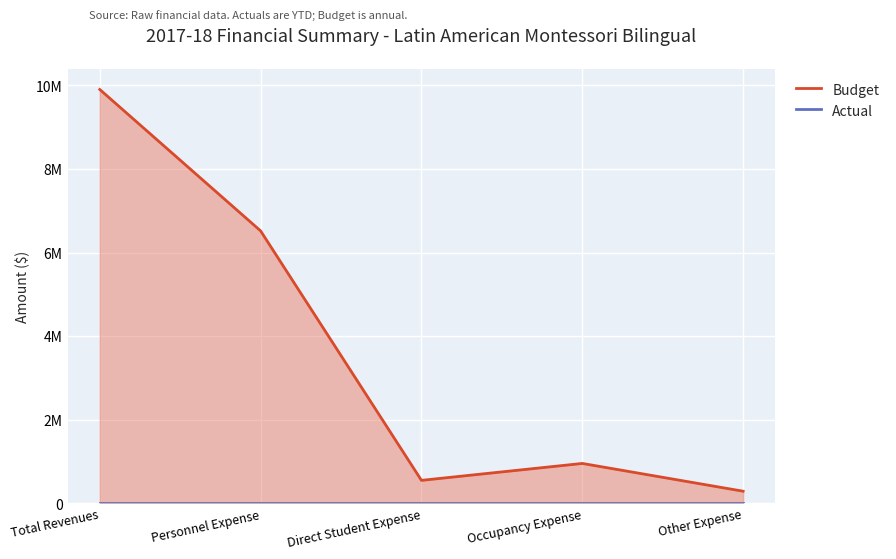

How many data points in Budget are above 951511?

2